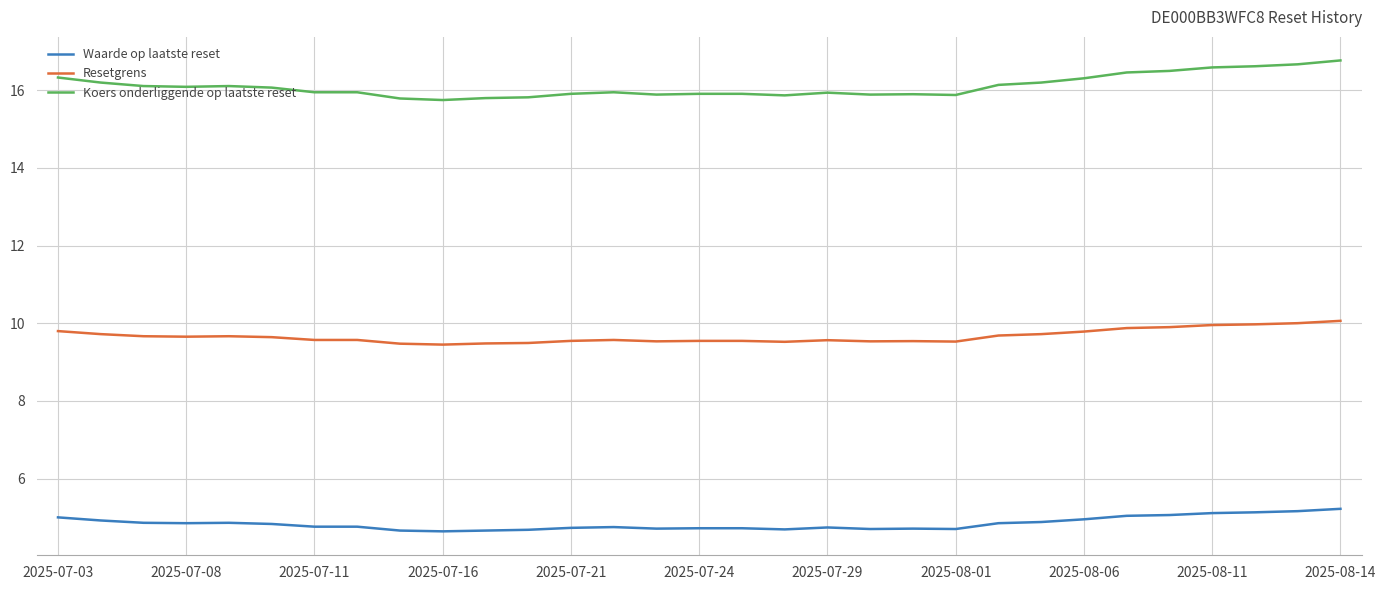

True or false: Koers onderliggende op laatste reset and Resetgrens cross at least once.

False